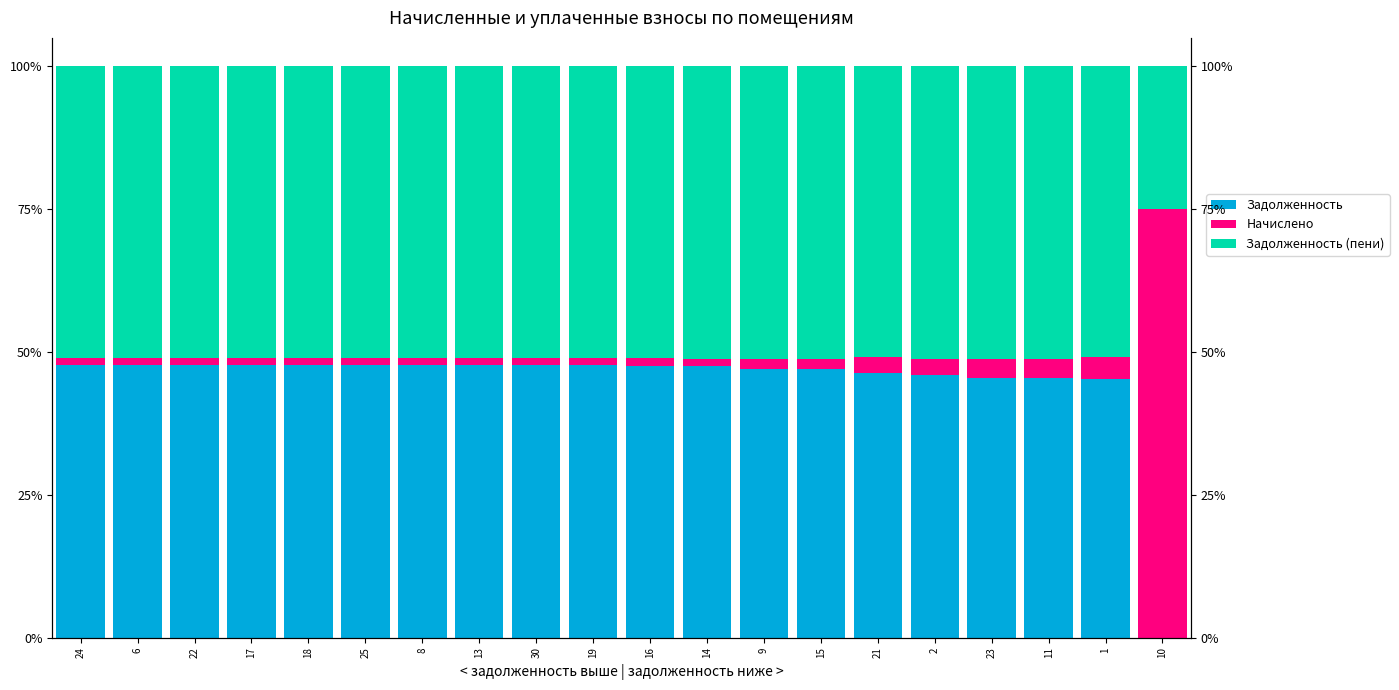

How many data points in Задолженность are above 47?

14